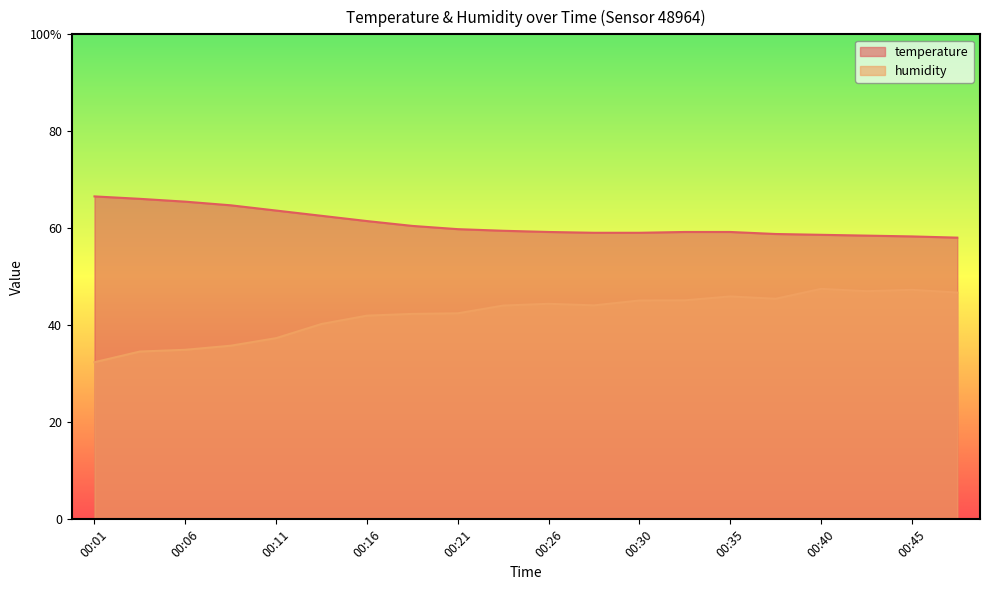

What is the difference between the humidity values at 00:26 and 00:11?

7.1